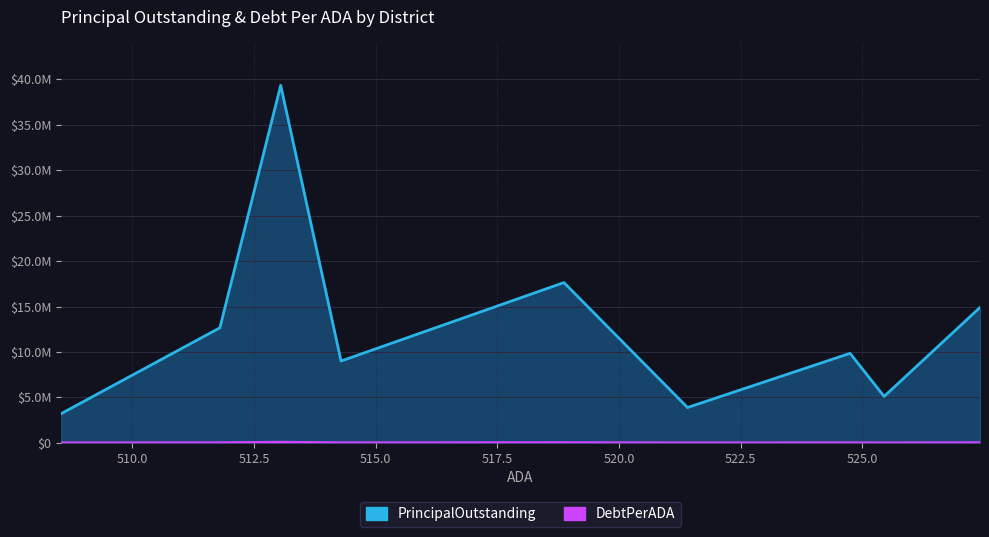

Count the number of categories in the chart.

9